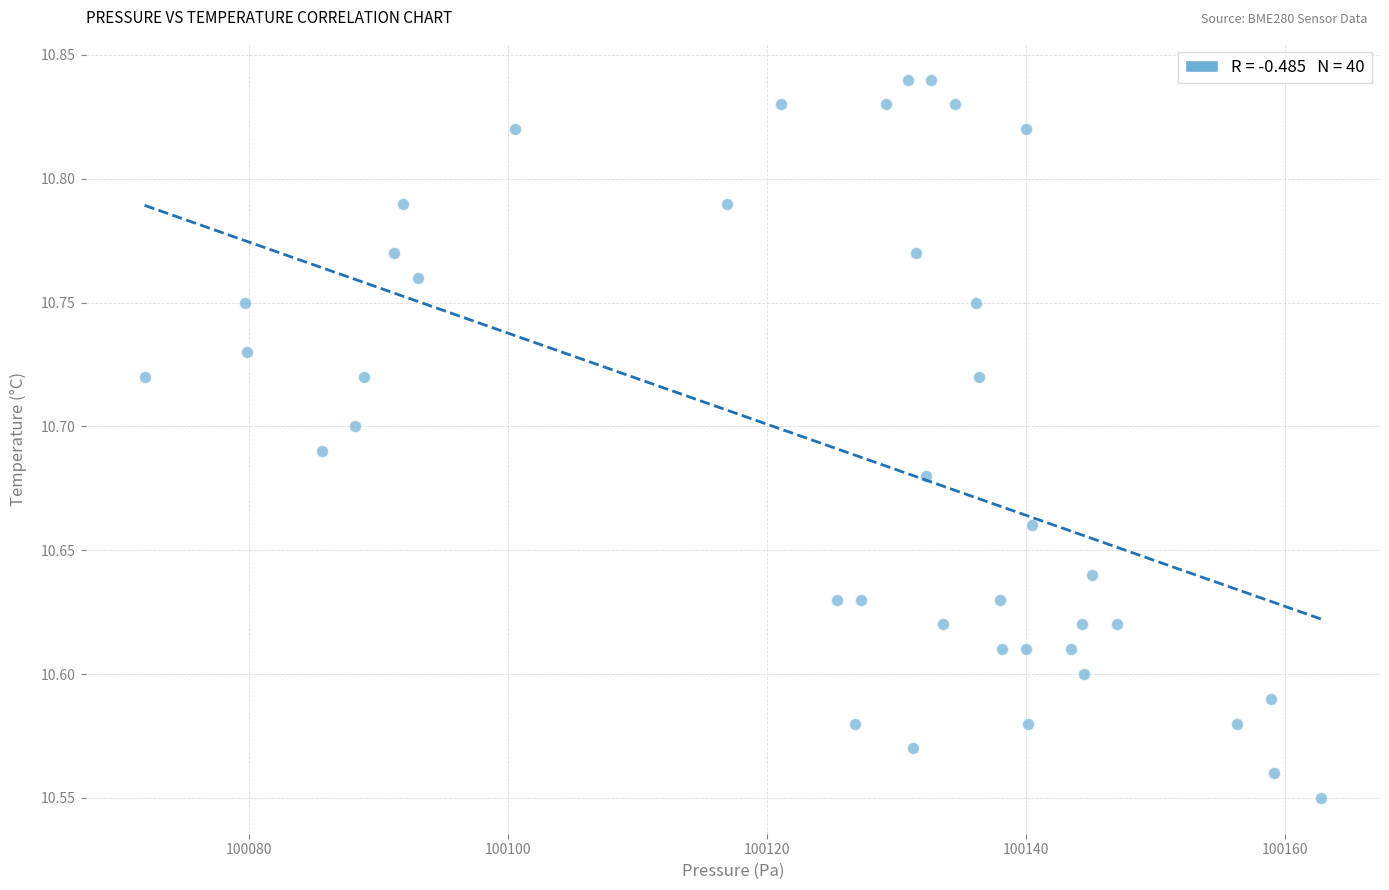

What is the range of X values (max minus min)?

90.8